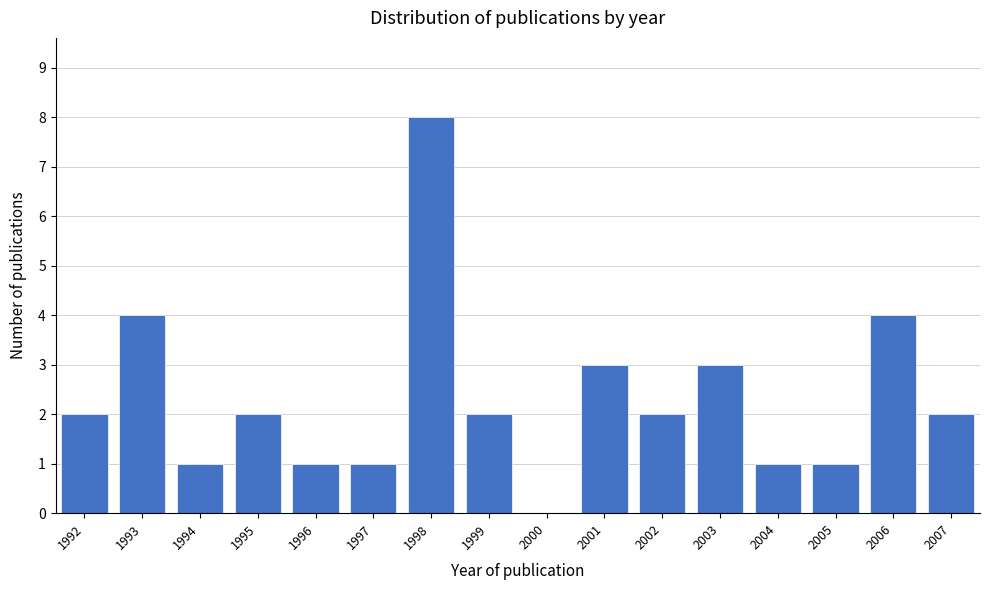

Reading left to right, list all the values displayed in this chart.

1992=2	1993=4	1994=1	1995=2	1996=1	1997=1	1998=8	1999=2	2000=0	2001=3	2002=2	2003=3	2004=1	2005=1	2006=4	2007=2